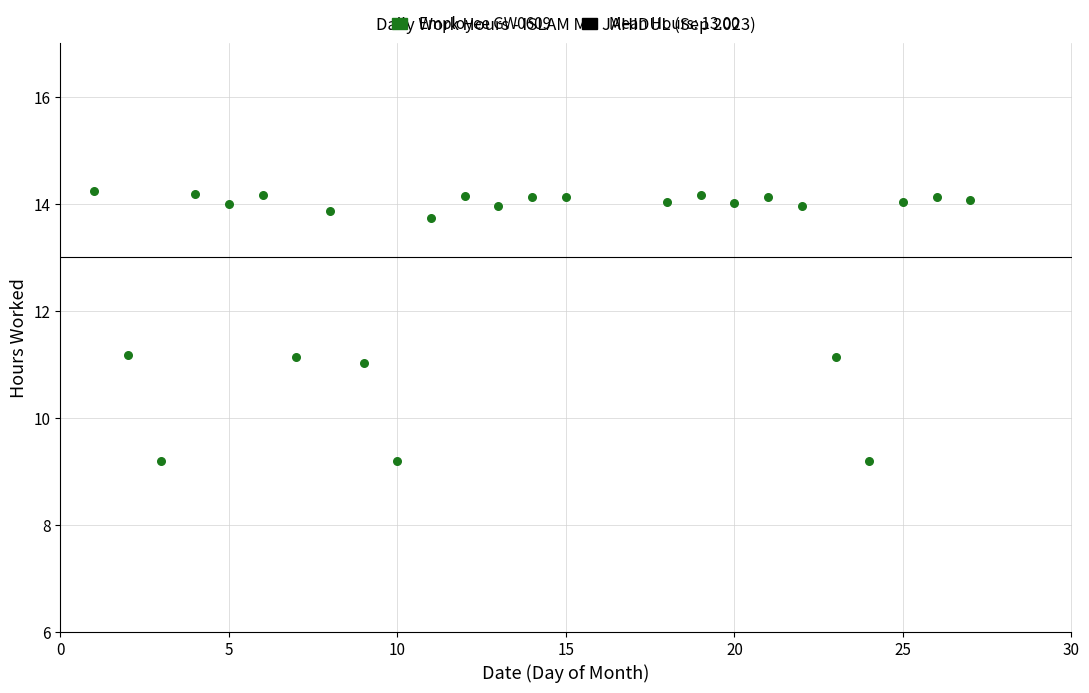

What is the range of X values (max minus min)?

26.0